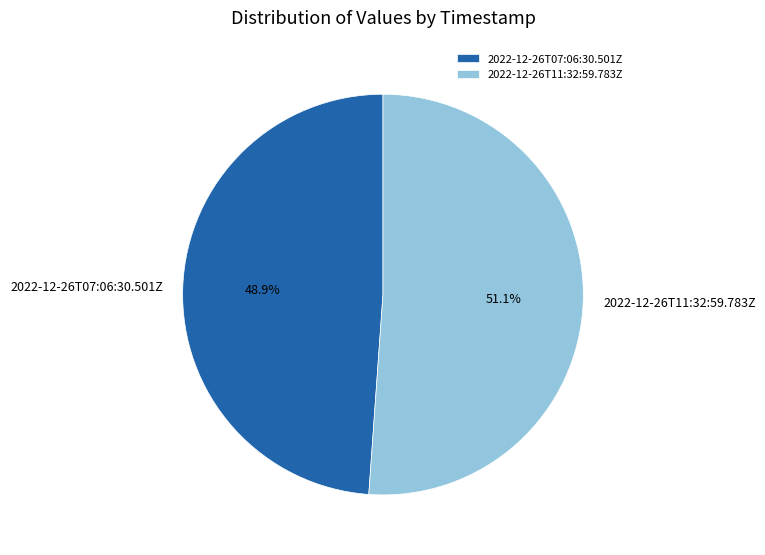

Rank the categories by value from lowest to highest.

2022-12-26T07:06:30.501Z, 2022-12-26T11:32:59.783Z